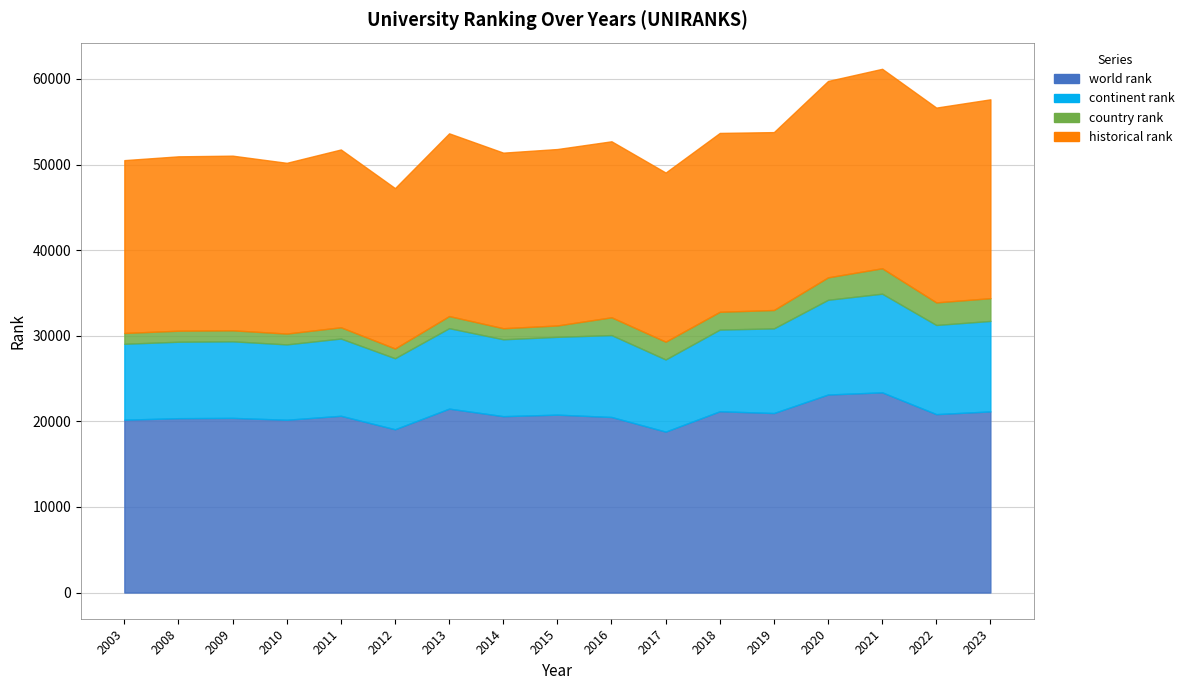

Is the value of historical rank at 2011 greater than the value of world rank at 2019?

No